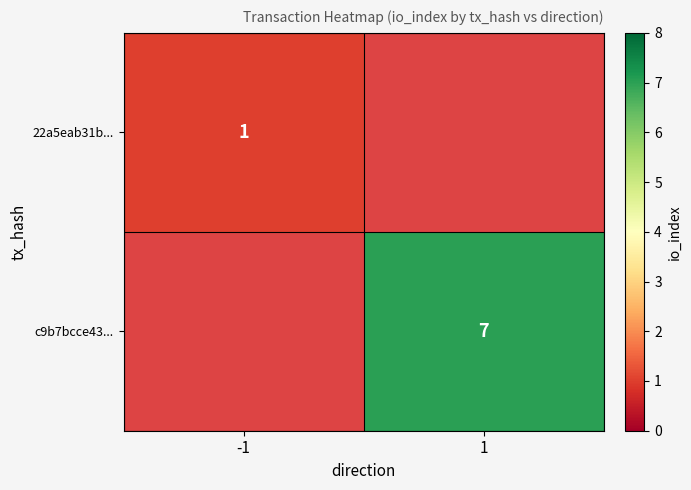

The c9b7bcce43... series shows 7 at 1. True or false?

True